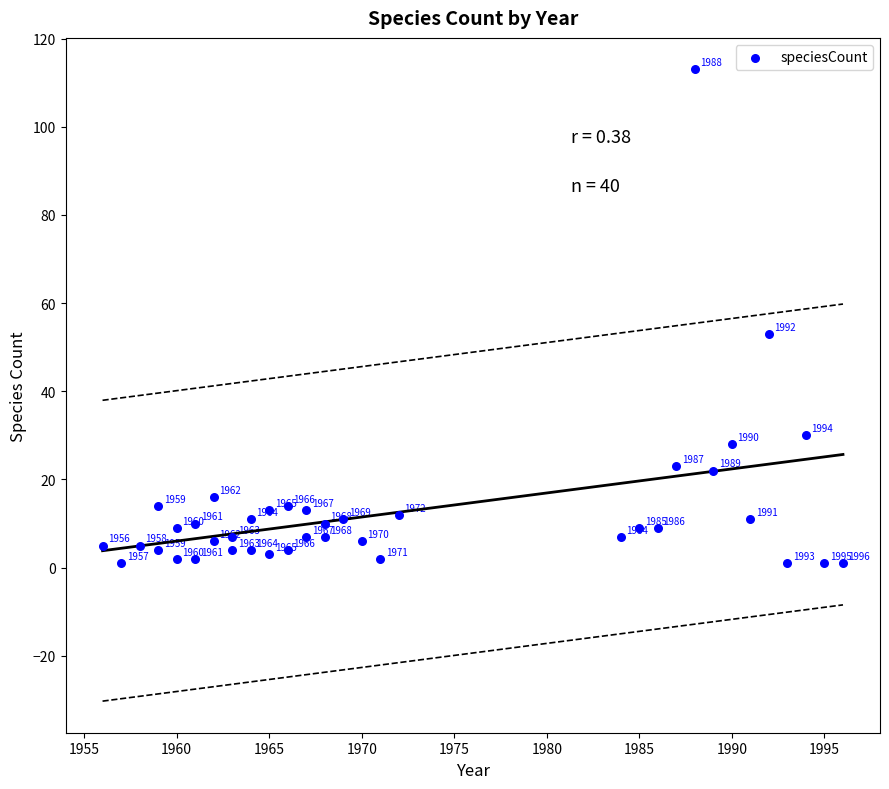

What Y value in the scatter plot is closest to 57?

53